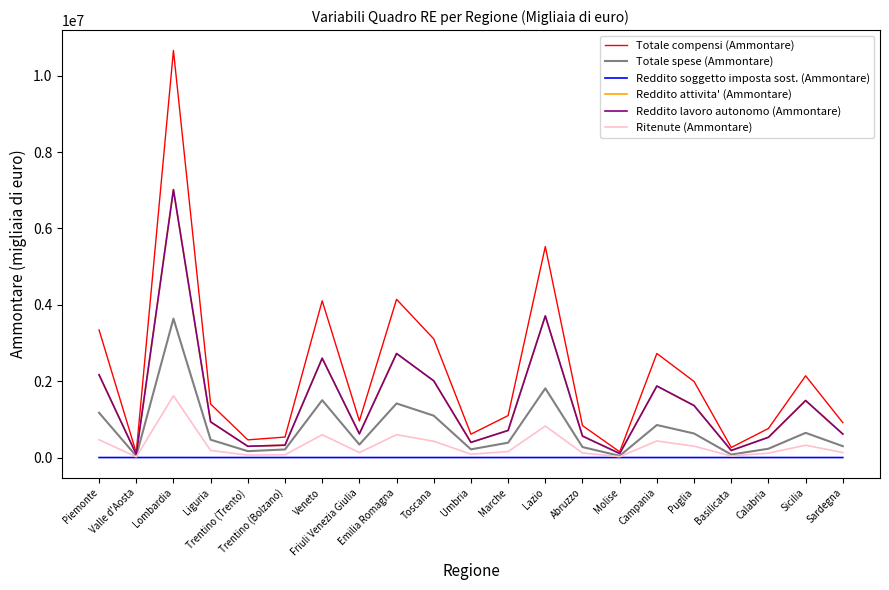

What position from the right is Valle d'Aosta?

20